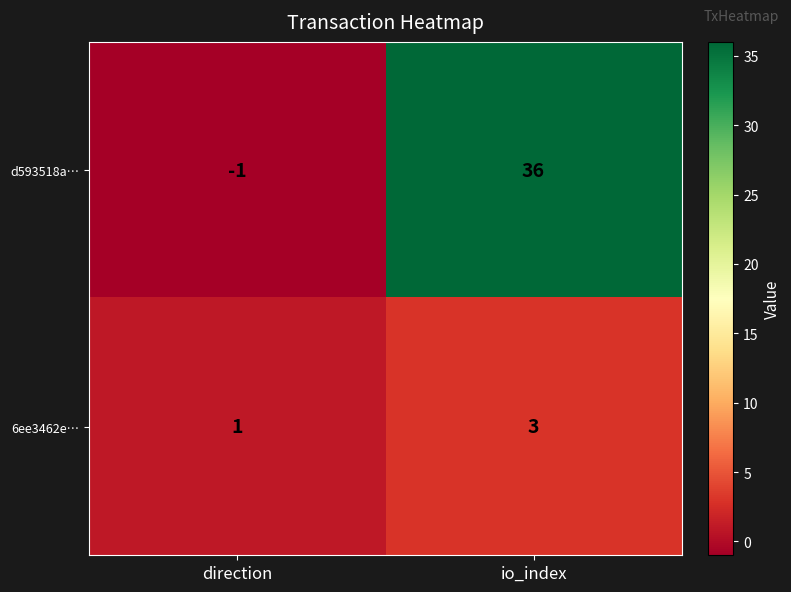

Reading right to left, what are all the values shown in this chart?

d593518a…: 36	-1
6ee3462e…: 3	1